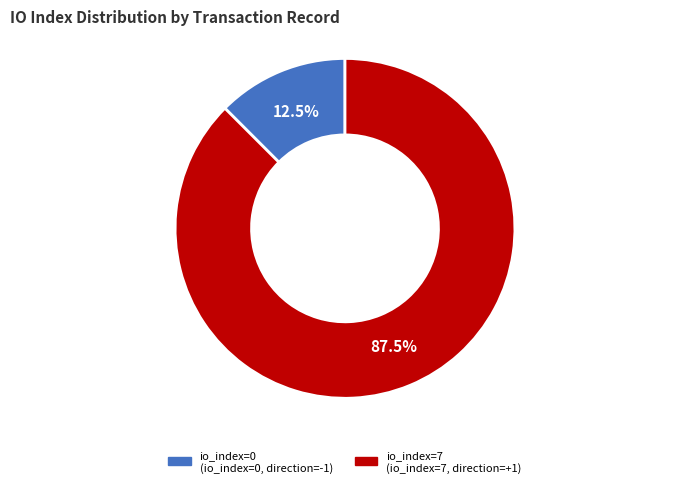

How much of the chart is everything except io_index=0?

87.5%